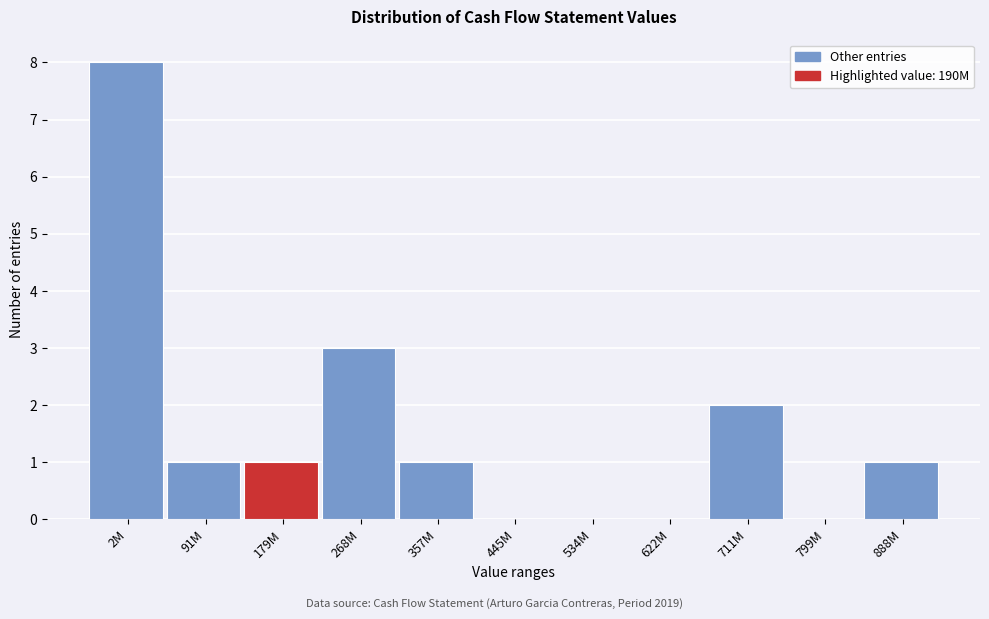

Reading left to right, transcribe all the data shown in this chart.

2M=8	91M=1	179M=1	268M=3	357M=1	445M=0	534M=0	622M=0	711M=2	799M=0	888M=1